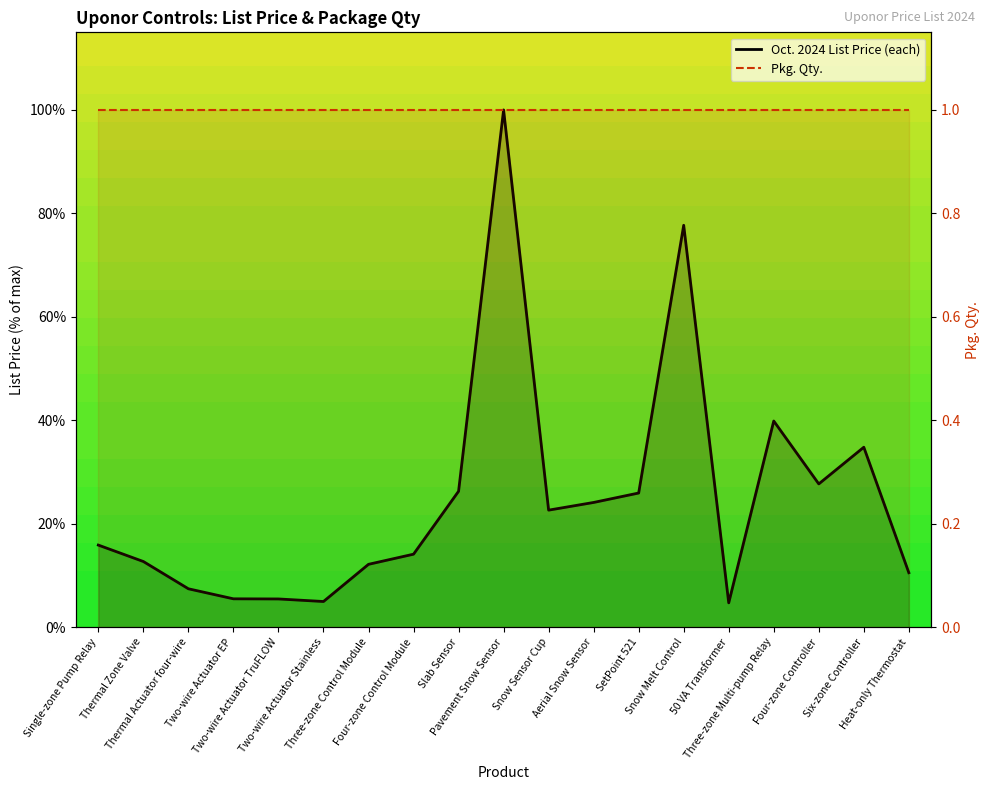

How many data points in Oct. 2024 List Price (each) are less than 15?

9